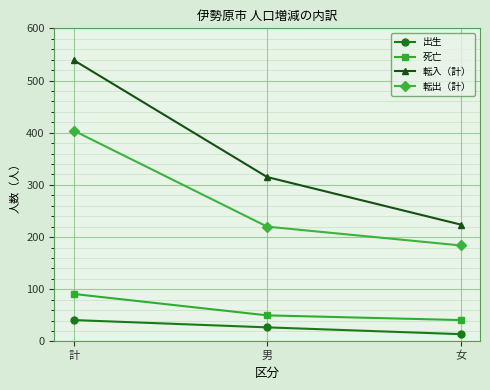

True or false: 出生 has a value of 27 at 男.

True